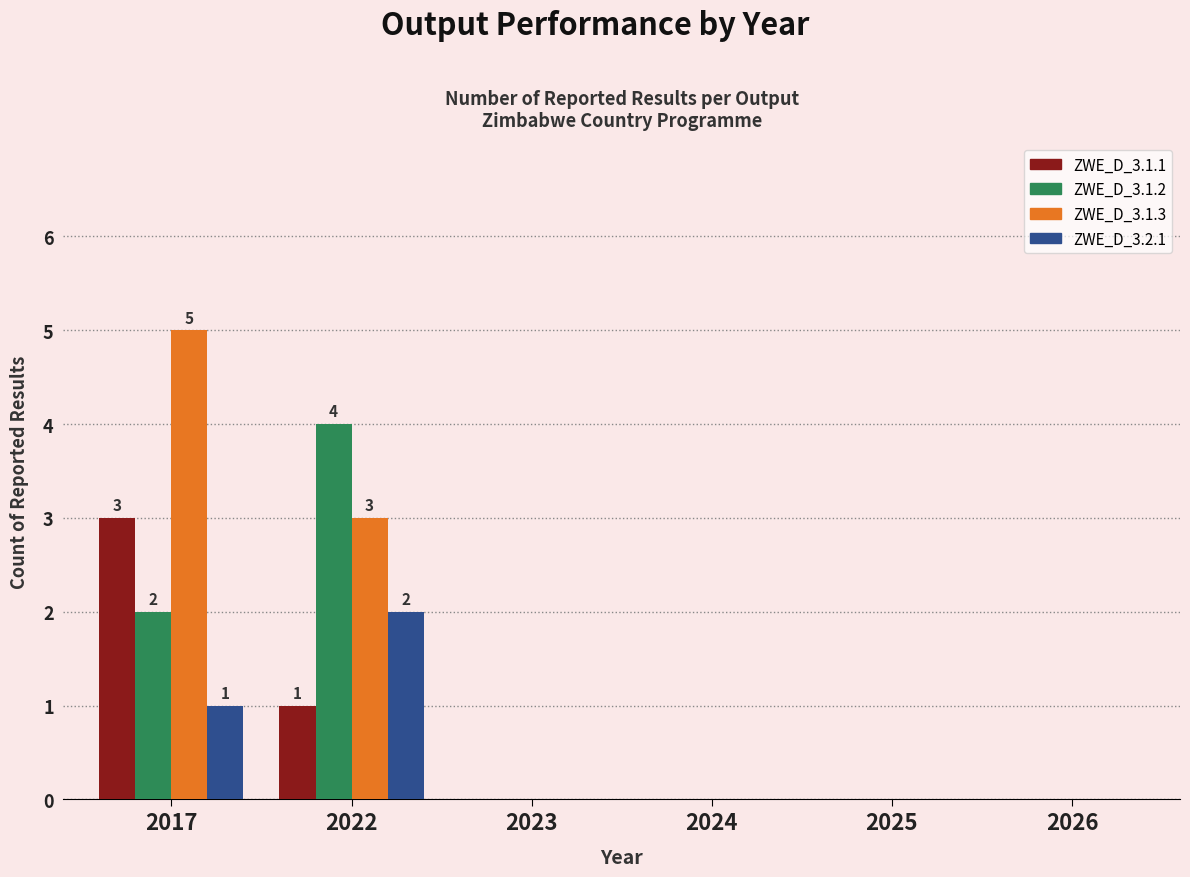

At which category is the sum across all series the highest?

2017